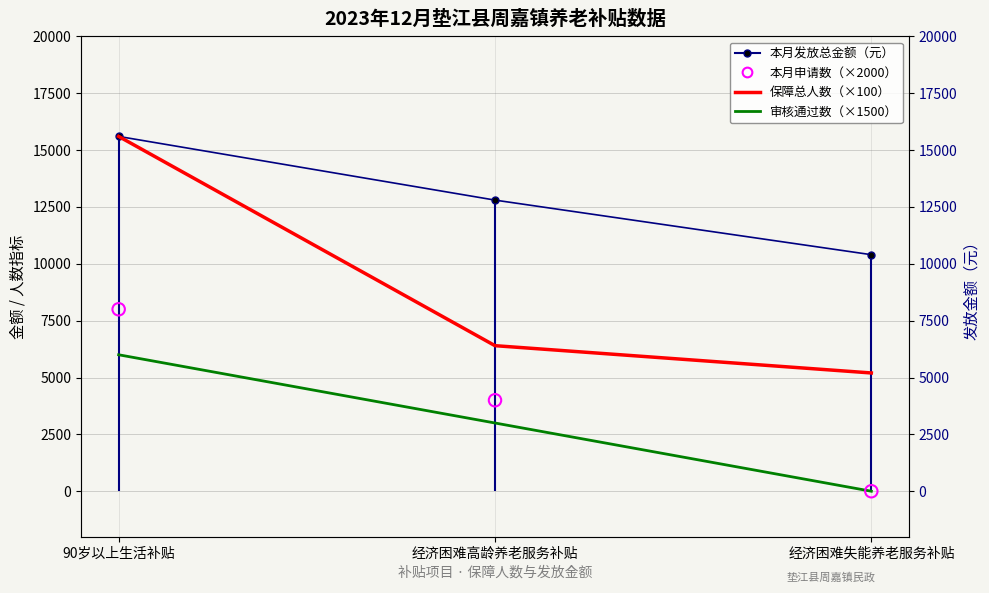

At how many categories does at least one series exceed 6931?

3